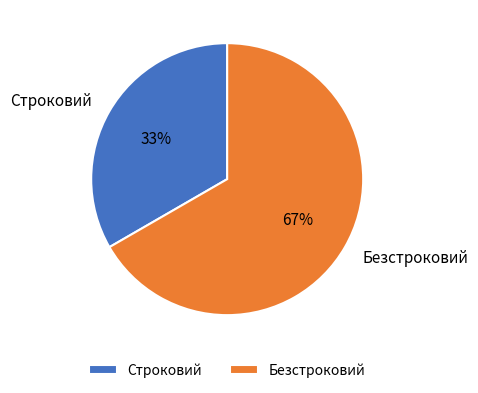

Combined, do Строковий and Безстроковий account for over 50%?

Yes